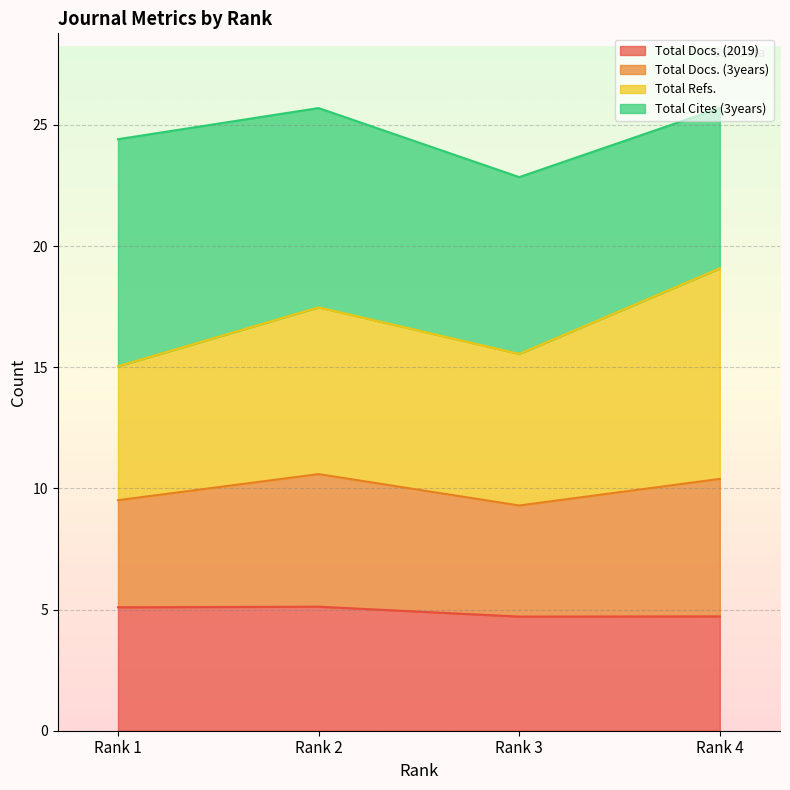

What is the minimum value for Total Docs. (2019)?

4.7